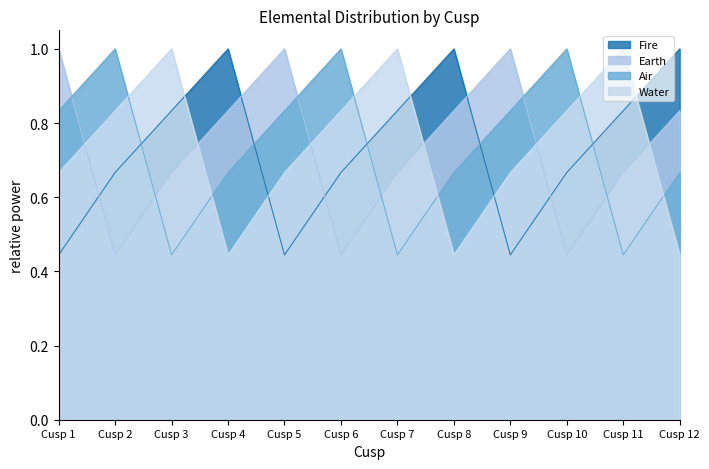

In Air, how many points are lower than both neighbors (excluding endpoints)?

3